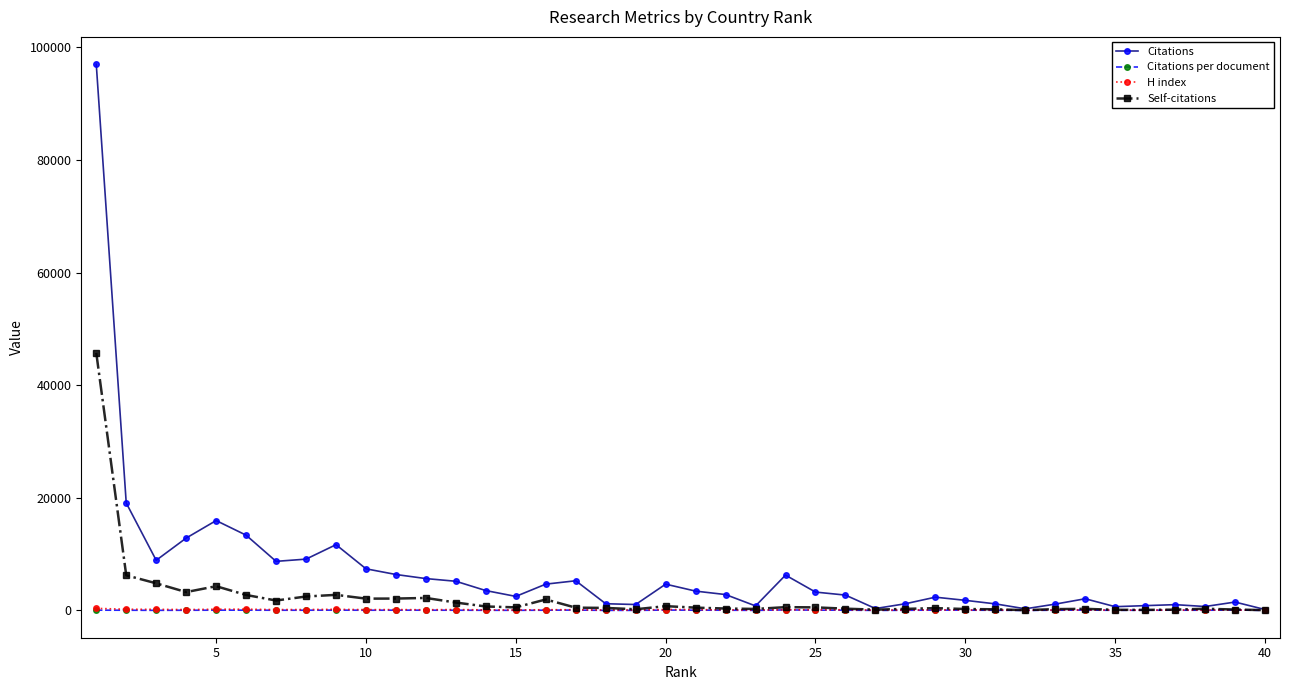

At how many categories does at least one series exceed 64443?

1